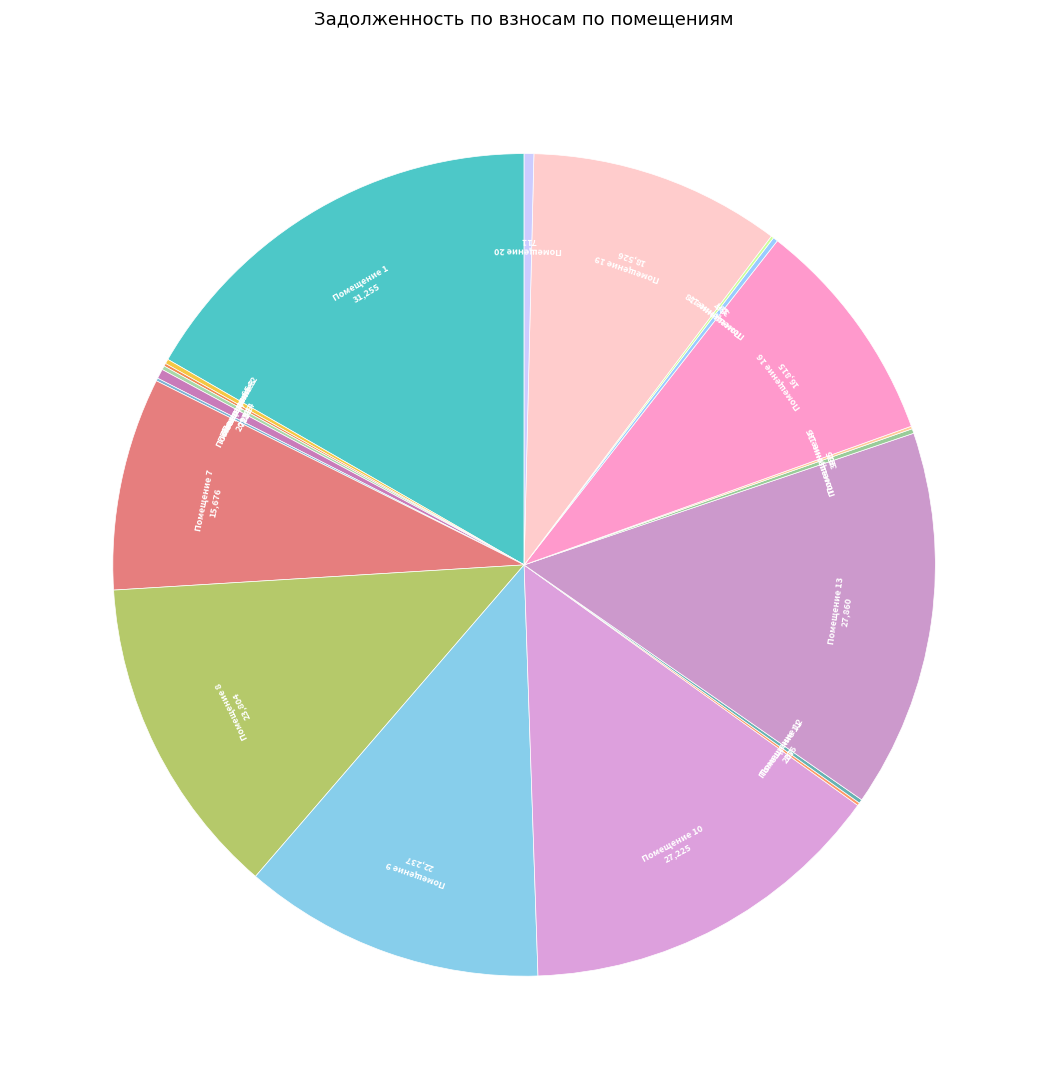

How many slices are in this pie chart?

20